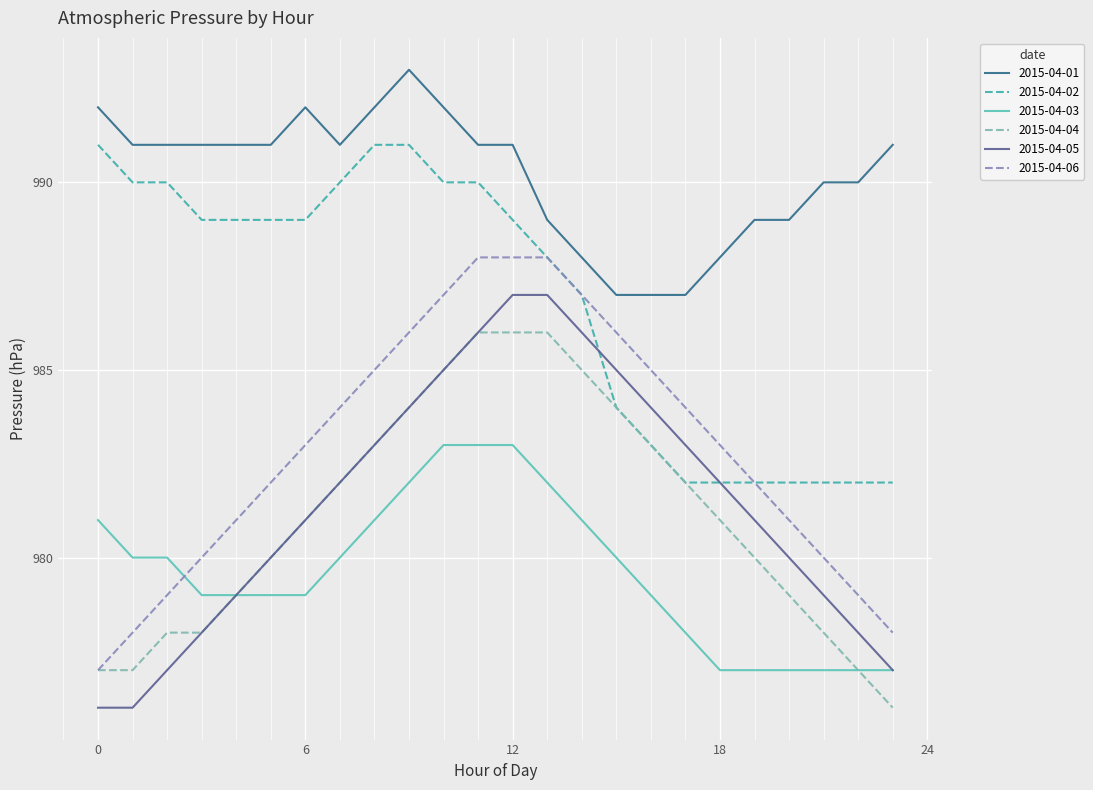

True or false: 2015-04-01 and 2015-04-04 cross at least once.

False